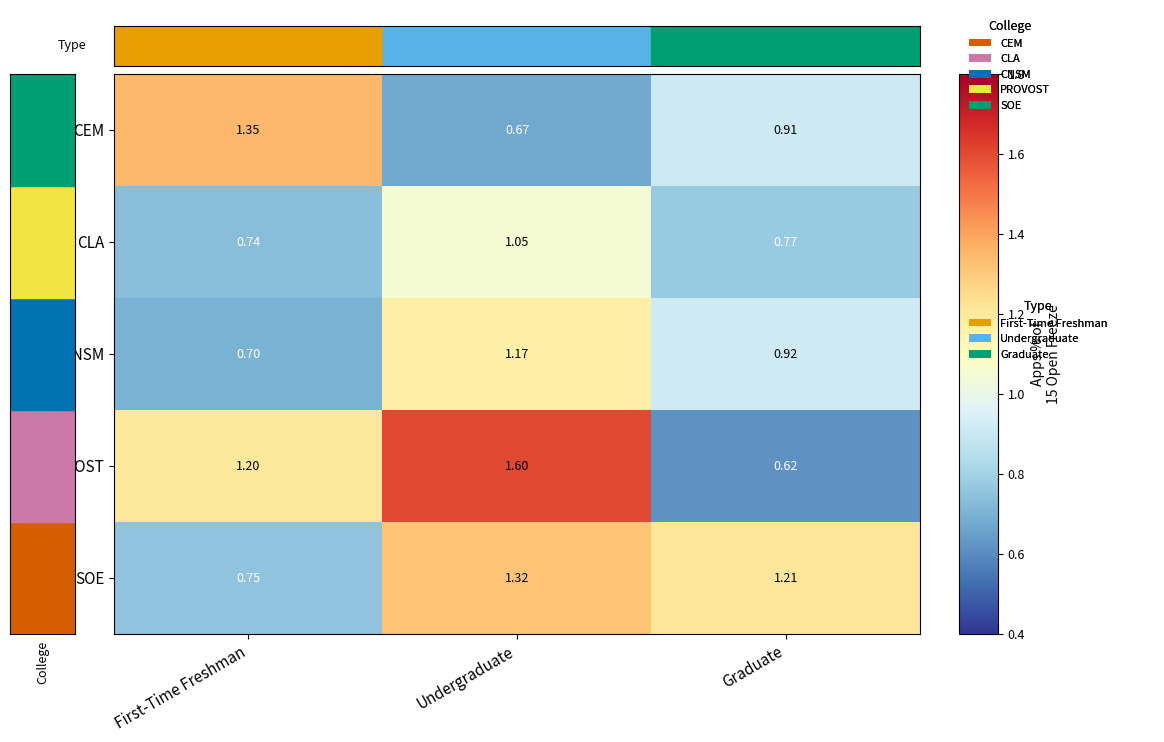

List the series in order of their overall mean, highest first.

PROVOST, SOE, CEM, CNSM, CLA